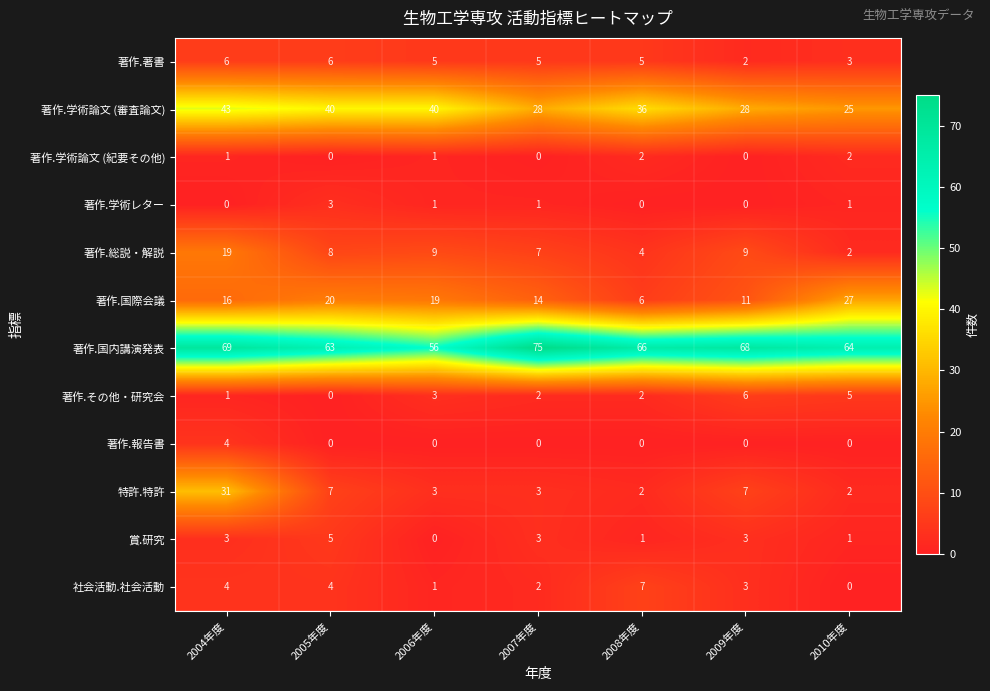

True or false: 著作.その他・研究会 has a value of 4 at 2009年度.

False